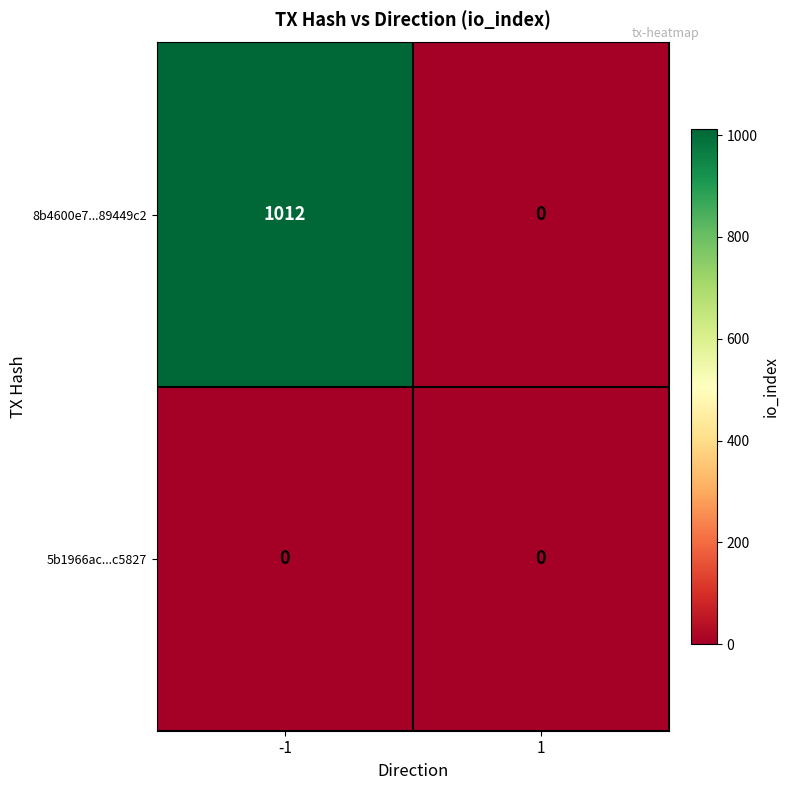

Reading left to right, list all the values displayed in this chart.

8b4600e7...89449c2: 1012	0
5b1966ac...c5827: 0	0